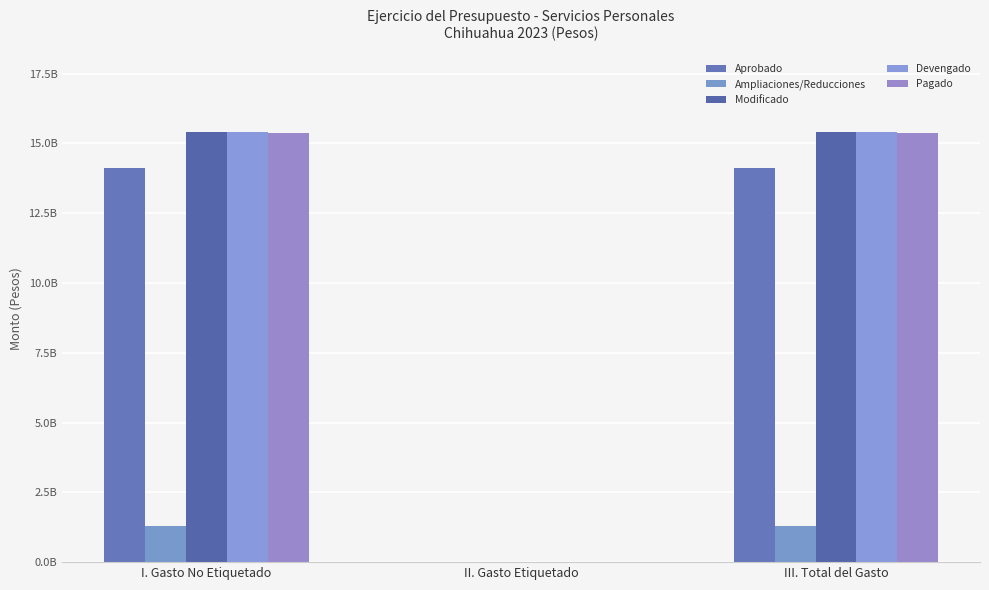

Which series has the widest spread of values?

Devengado